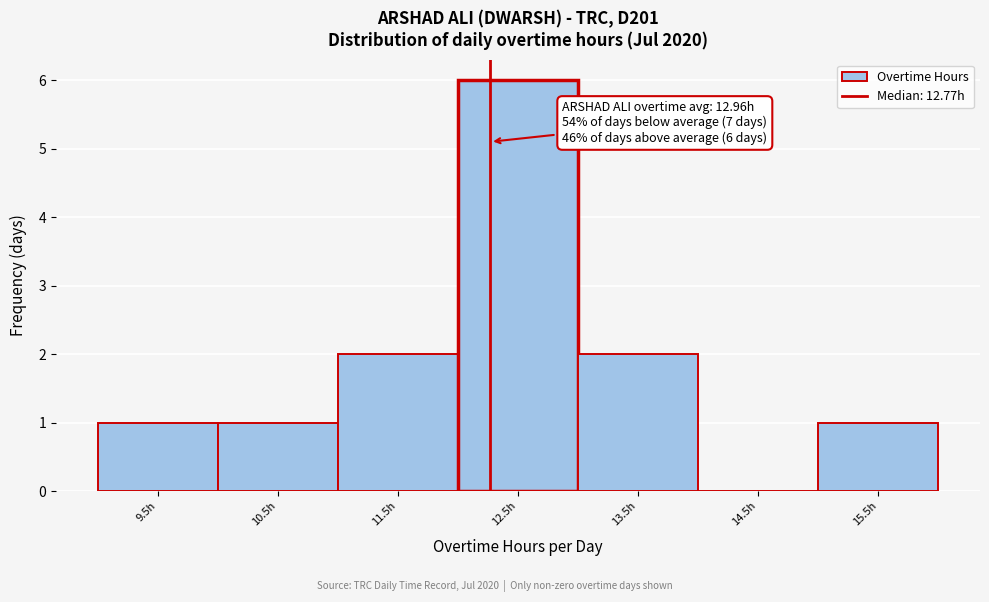

Reading left to right, list all the values displayed in this chart.

9.5h=1	10.5h=1	11.5h=2	12.5h=6	13.5h=2	14.5h=0	15.5h=1